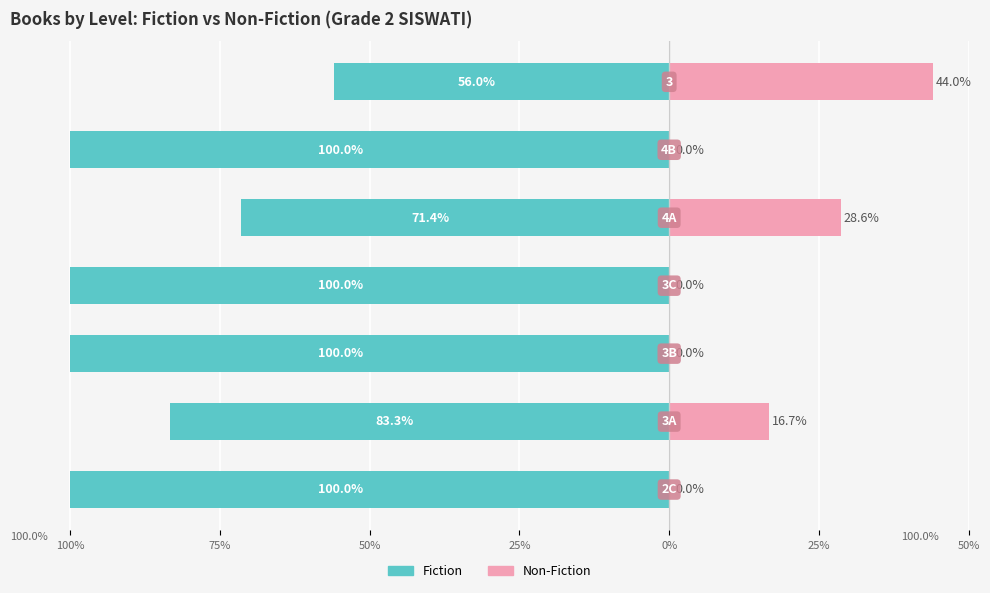

What is the average value of the Non-Fiction series?

12.8